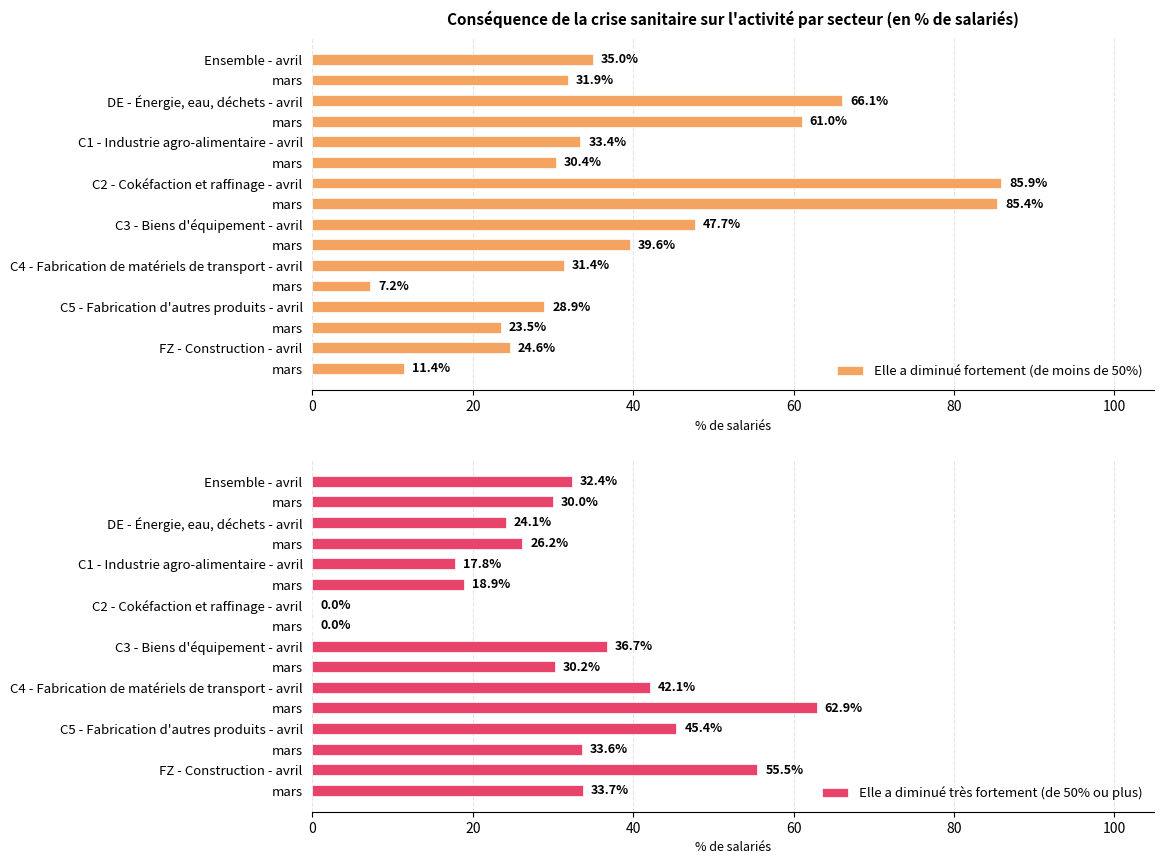

How many values in the Elle a diminué fortement (de moins de 50%) series are below 33?

8